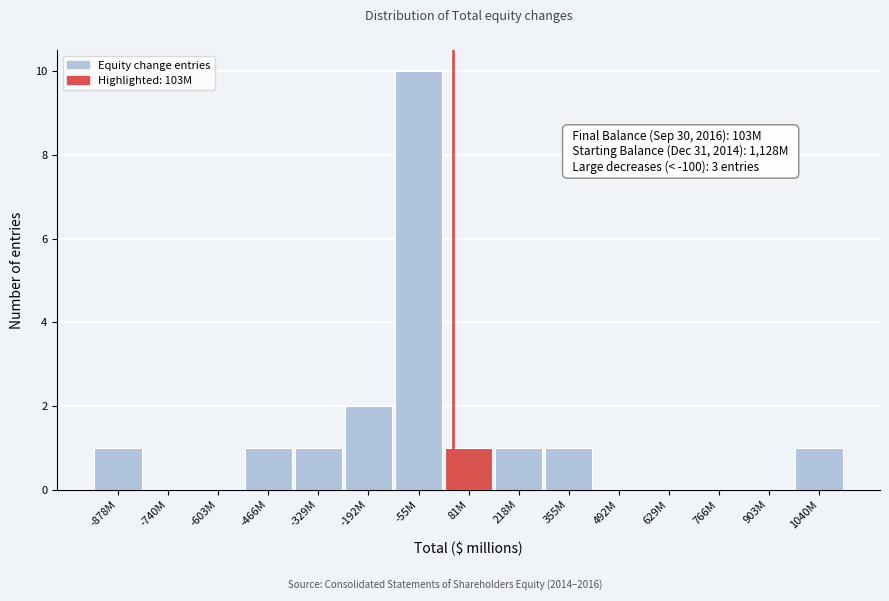

Reading left to right, transcribe all the data shown in this chart.

-878M=1	-740M=0	-603M=0	-466M=1	-329M=1	-192M=2	-55M=10	81M=1	218M=1	355M=1	492M=0	629M=0	766M=0	903M=0	1040M=1